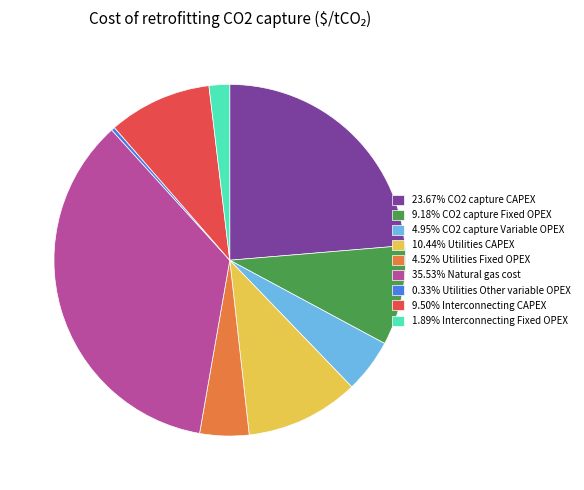

Is there a majority slice in this chart?

No